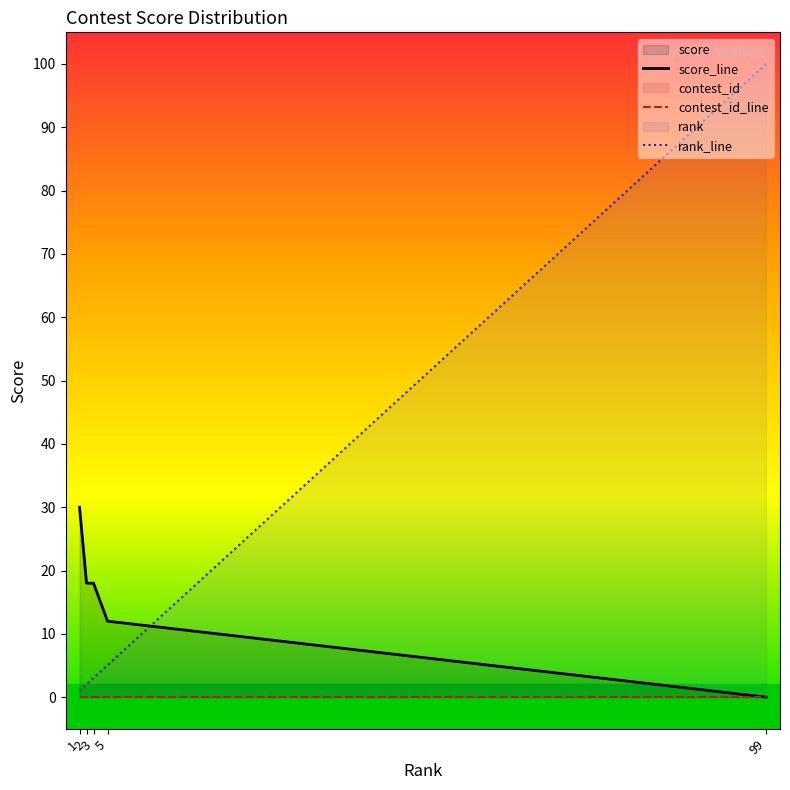

At how many categories does at least one series exceed 42?

1